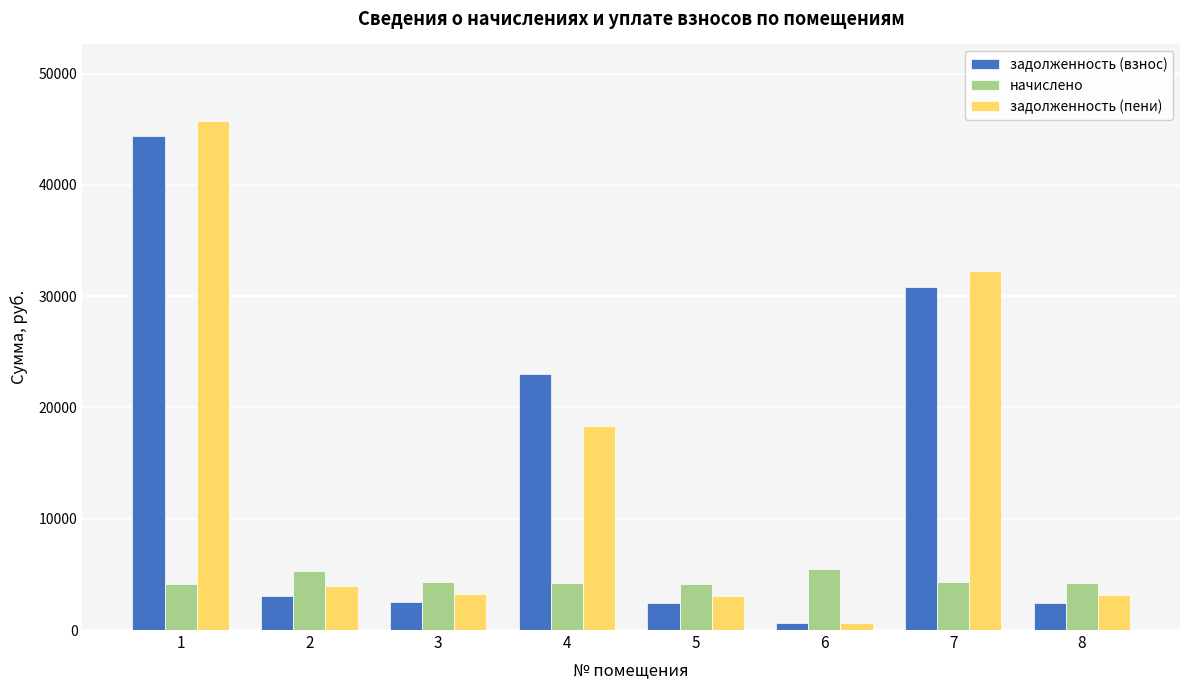

Where does the задолженность (пени) series first go above 3989?

1